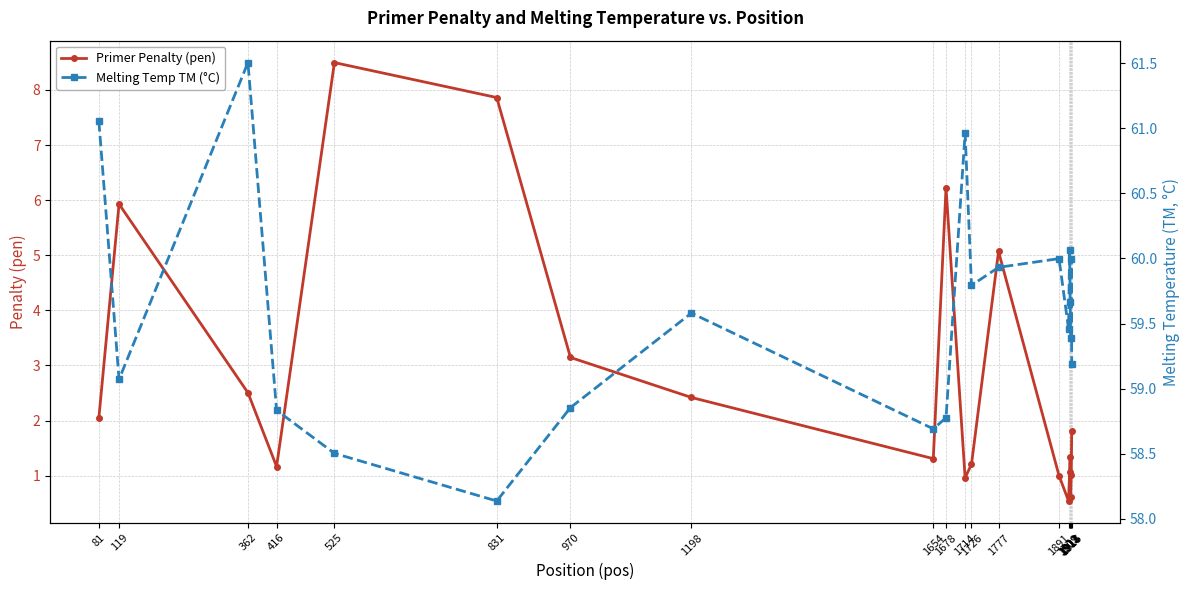

What is the difference between the second highest and second lowest values in the Primer Penalty (pen) series?

7.3